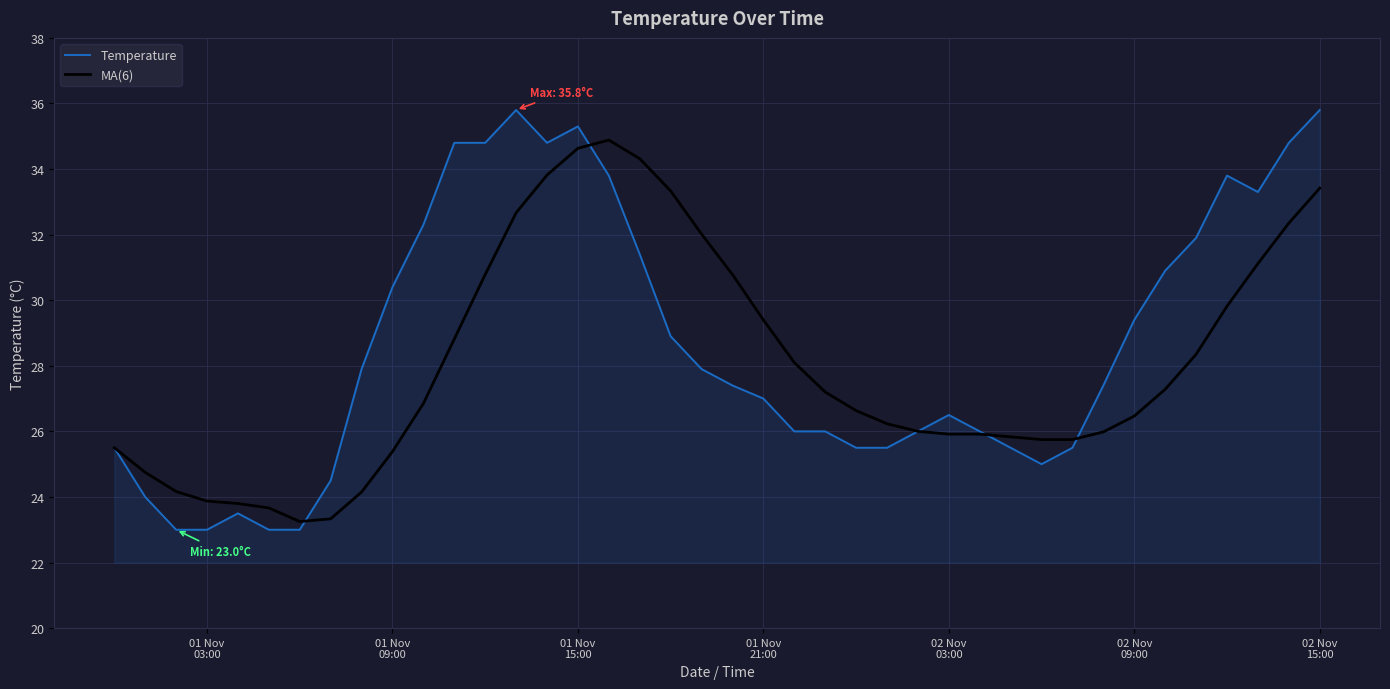

What is the greatest value displayed?

35.8